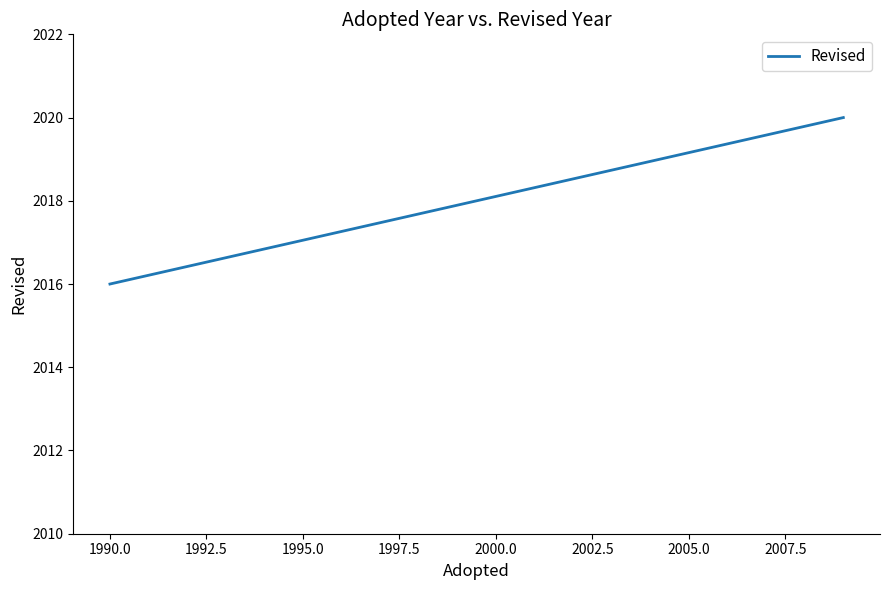

How many data points are less than 2020?

1